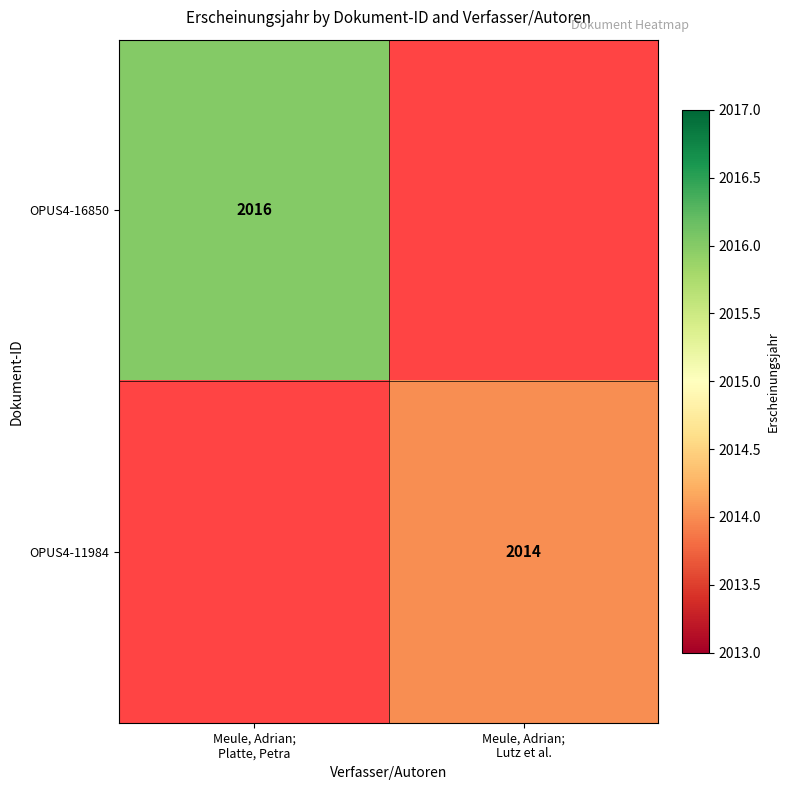

Rank the series by their average value, from lowest to highest.

OPUS4-16850, OPUS4-11984